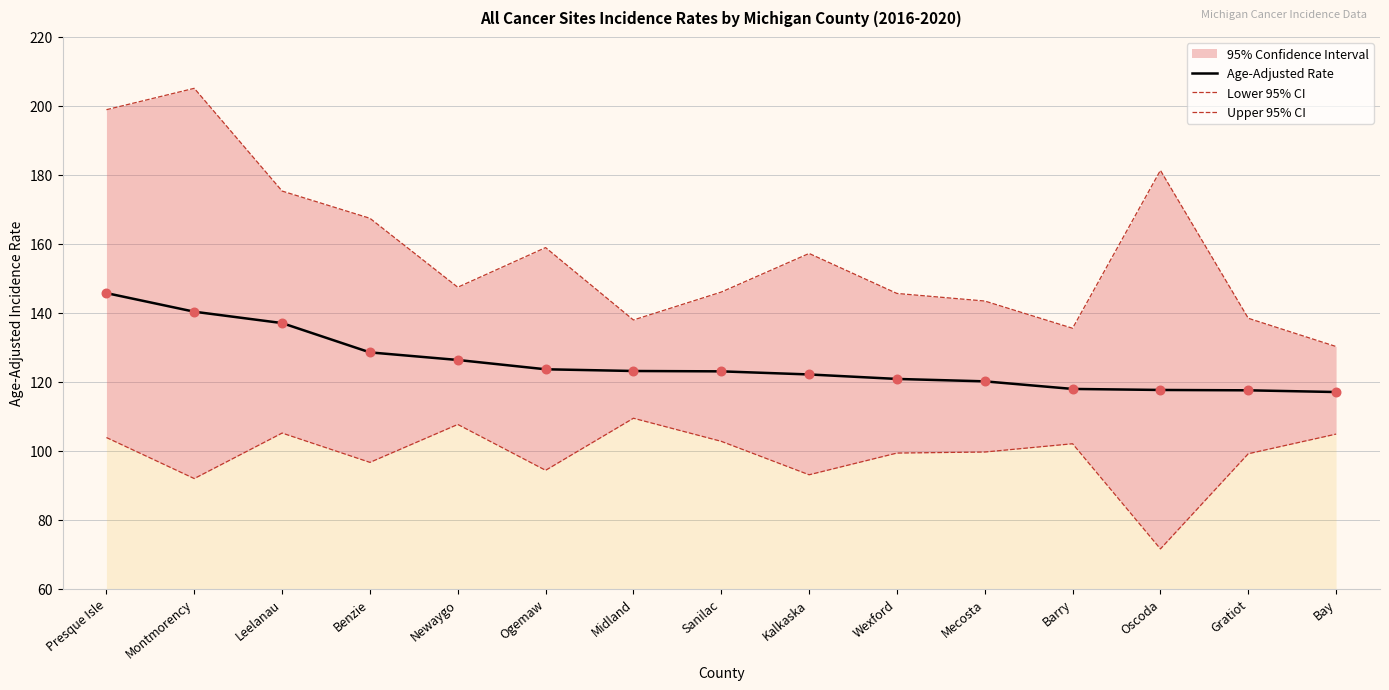

Which series has the largest Y range (max minus min)?

Upper 95% CI